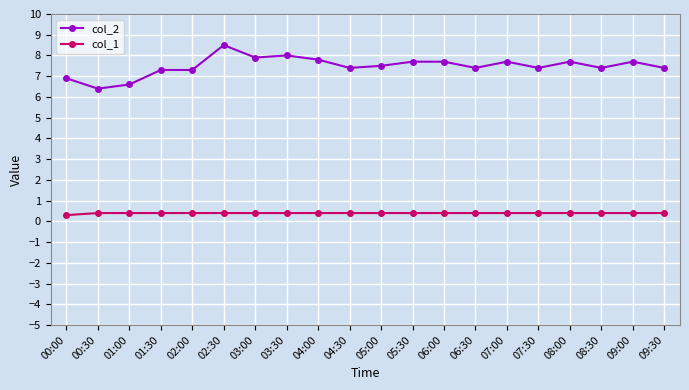

How many distinct data groups are displayed?

2